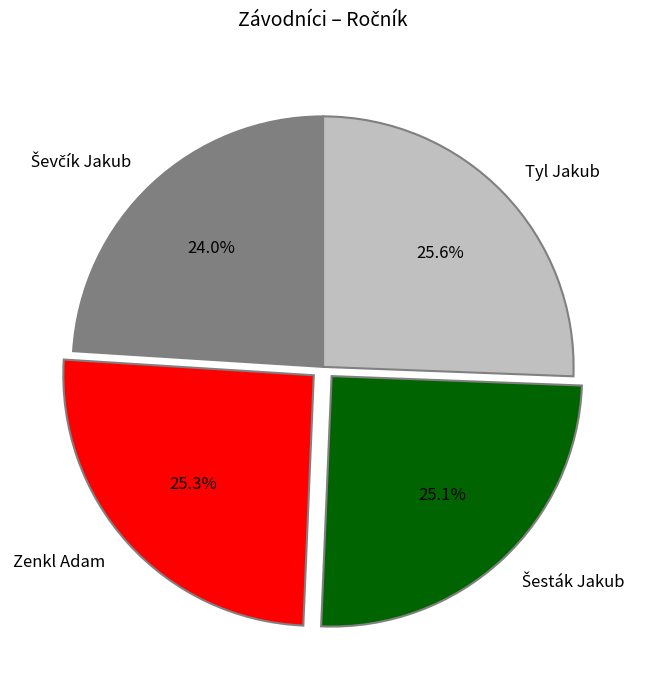

Does any single category account for the majority?

No